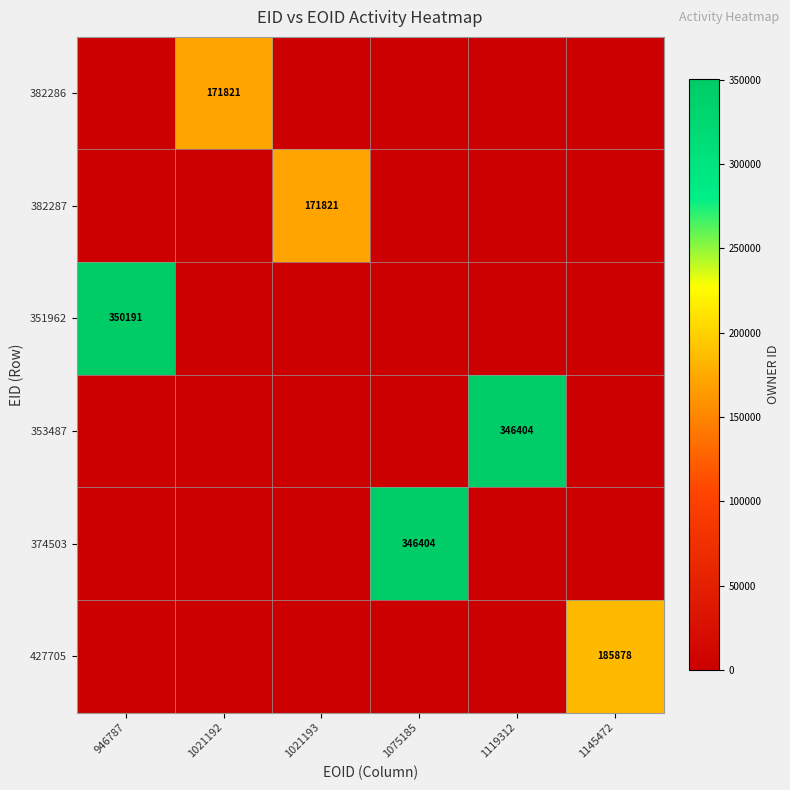

At which category is the sum across all series the highest?

946787